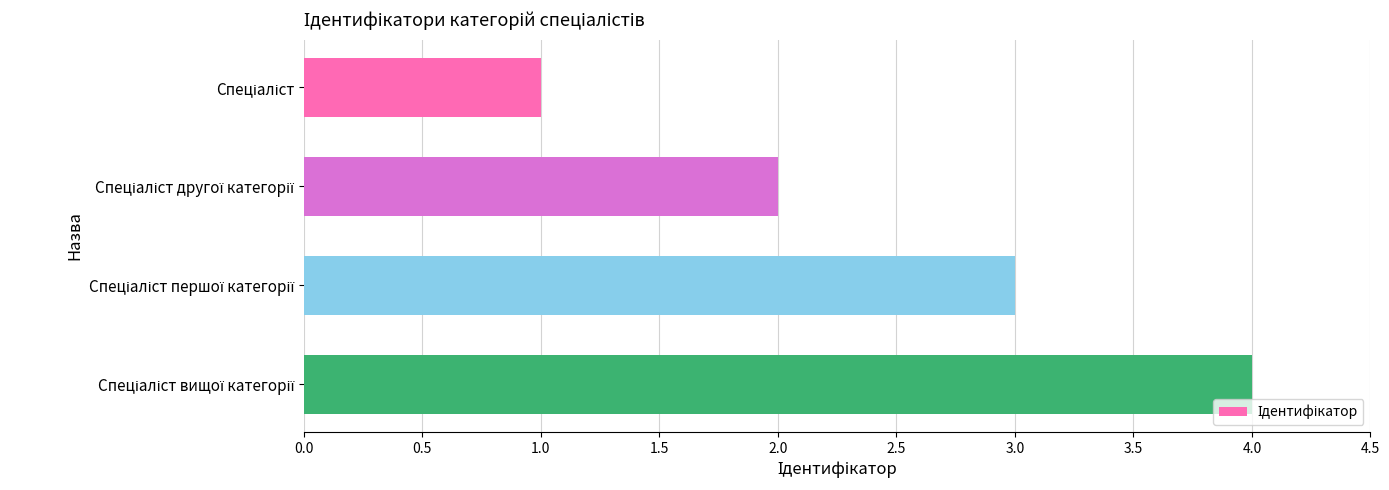

What is the difference between the maximum and minimum values?

3